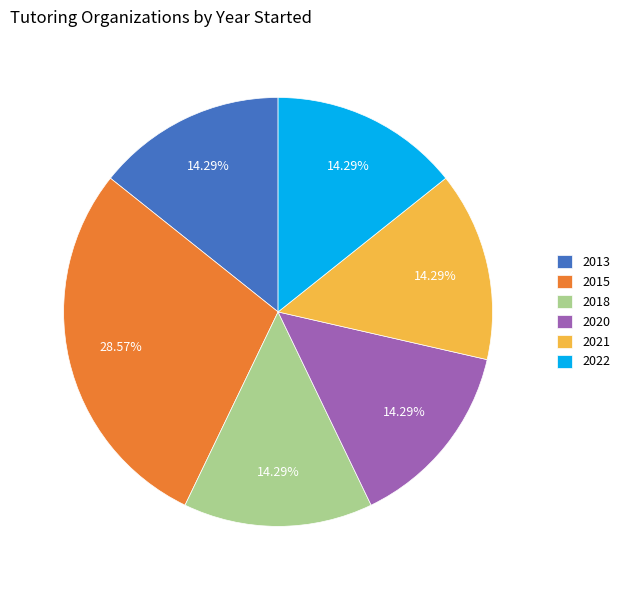

Do 2015 and 2018 together represent more than half of the pie?

No